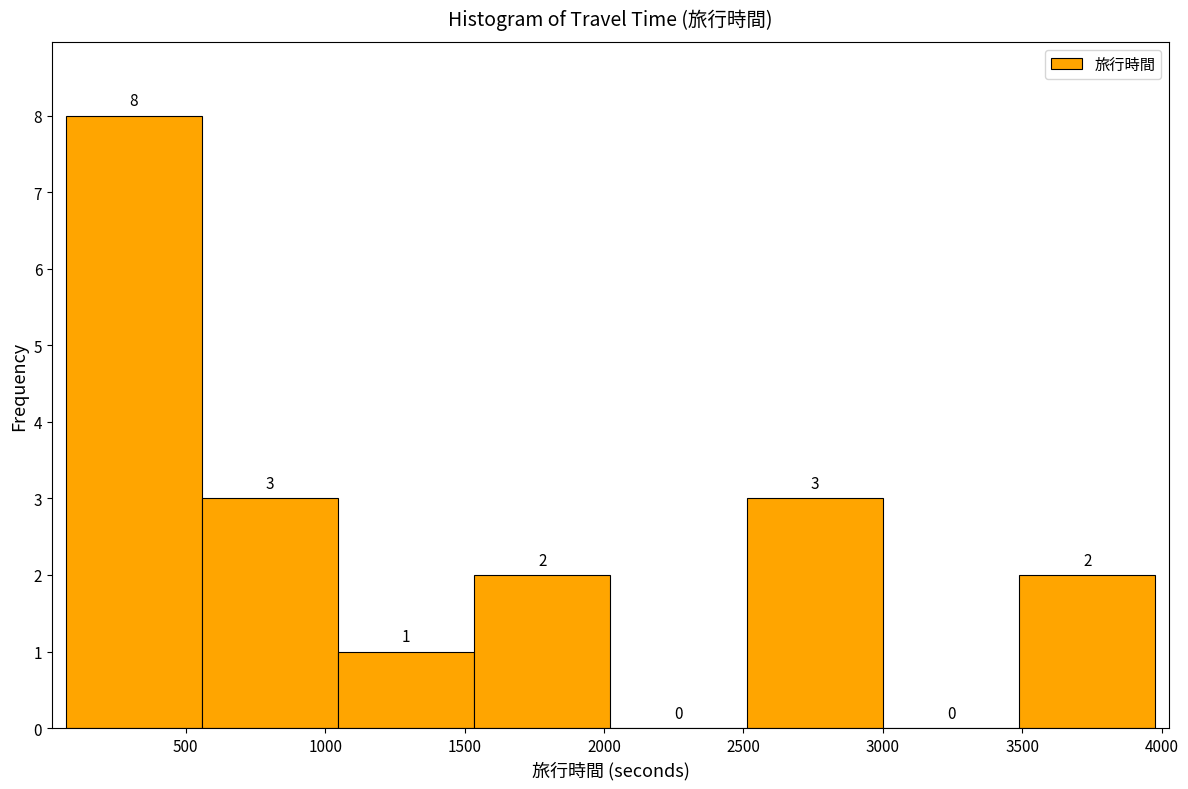

Reading left to right, transcribe this chart: for each bar, give the range it covers on the x-axis and its height. The bar edges are not printed on the chart, so give them approximately, as read against the axis.

50 to 550: 8
550 to 1050: 3
1050 to 1550: 1
1550 to 2000: 2
2000 to 2500: 0
2500 to 3000: 3
3000 to 3500: 0
3500 to 4000: 2